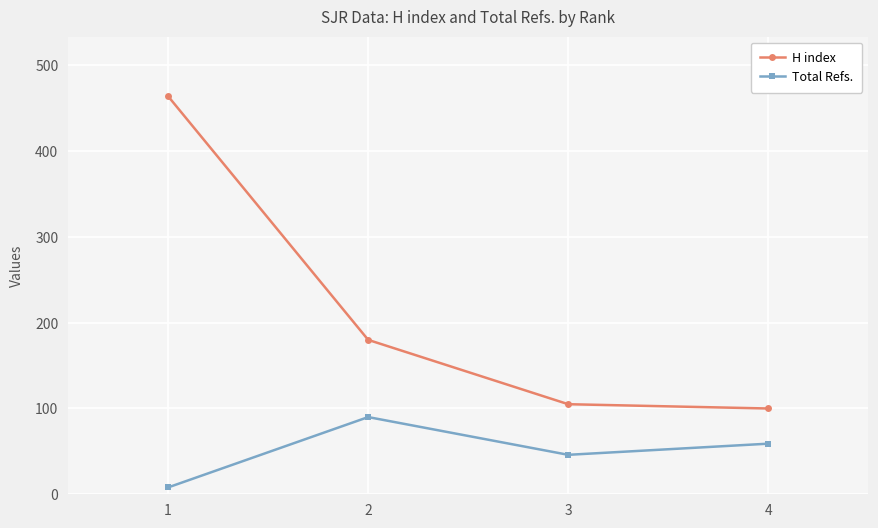

Is the value of Total Refs. at 4 greater than the value of H index at 2?

No